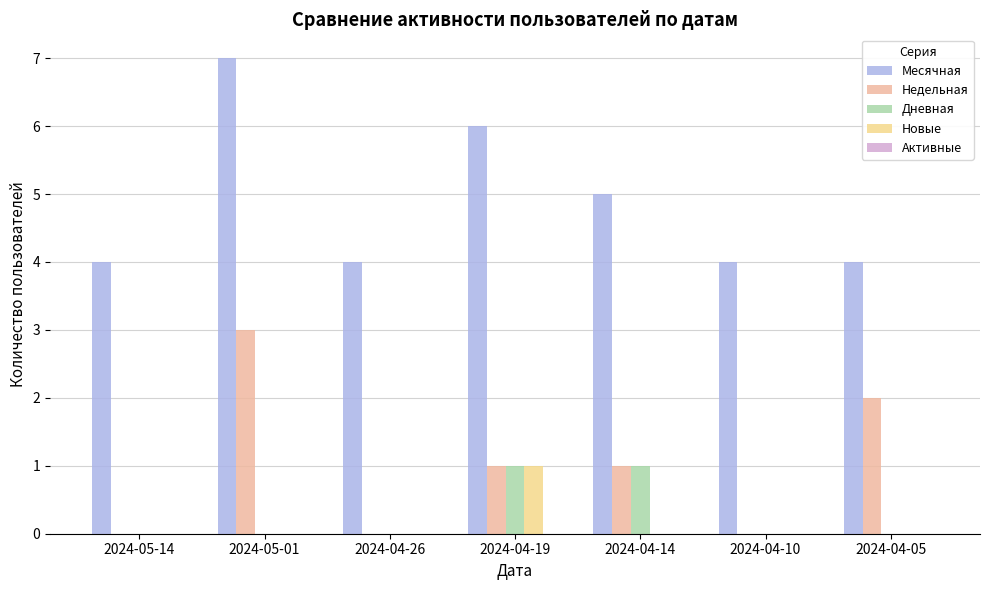

Which series changed the most between 2024-04-26 and 2024-04-19?

Месячная